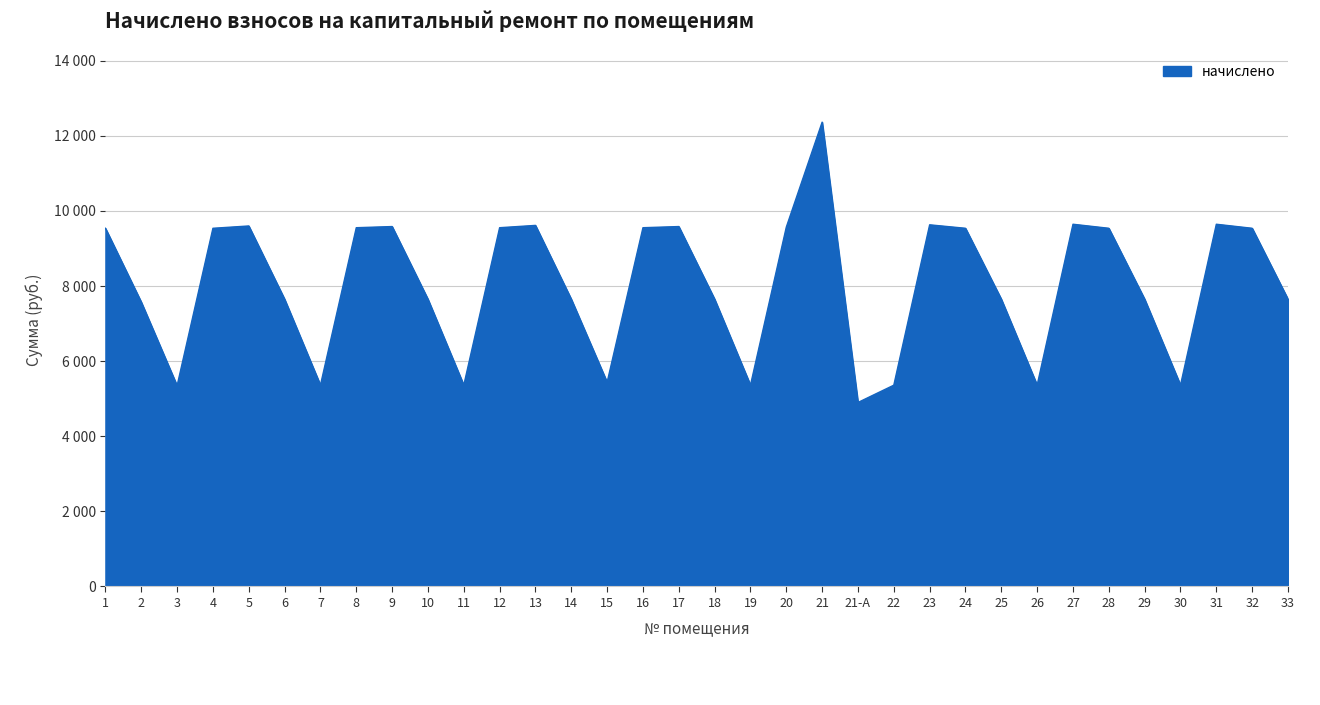

Which category has the highest value across all series?

21